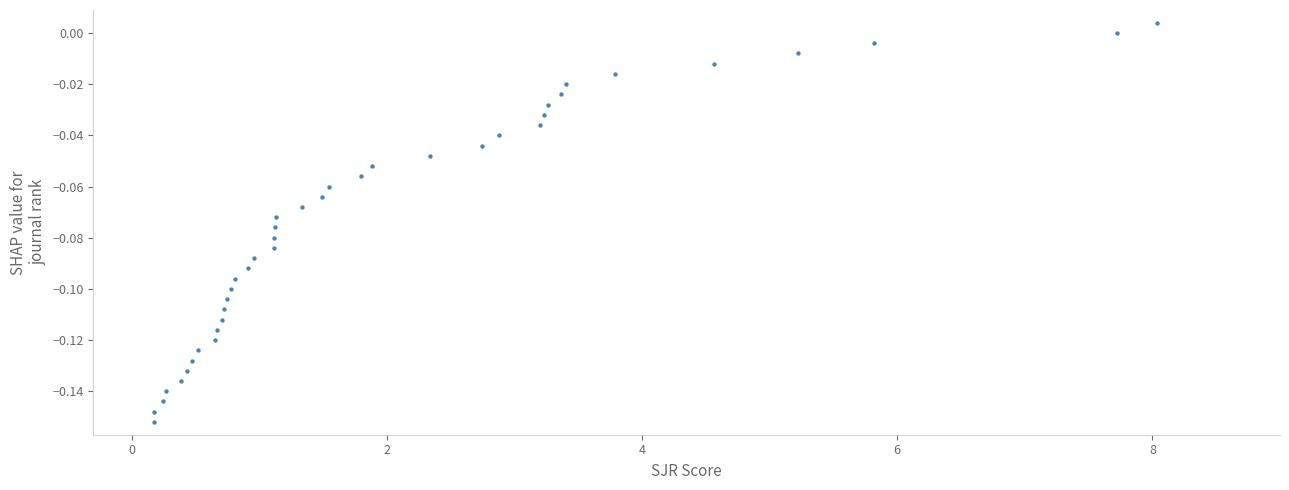

What is the range of X values (max minus min)?

7.9